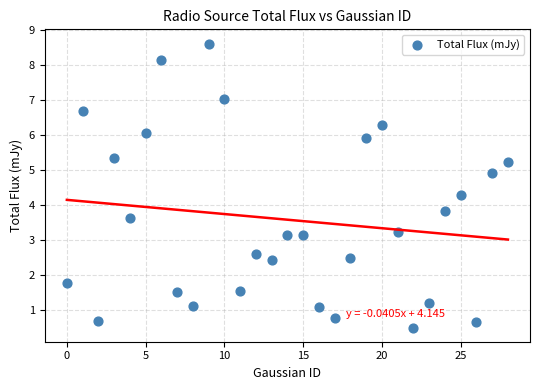

What is the range of Y values (max minus min)?

8.1